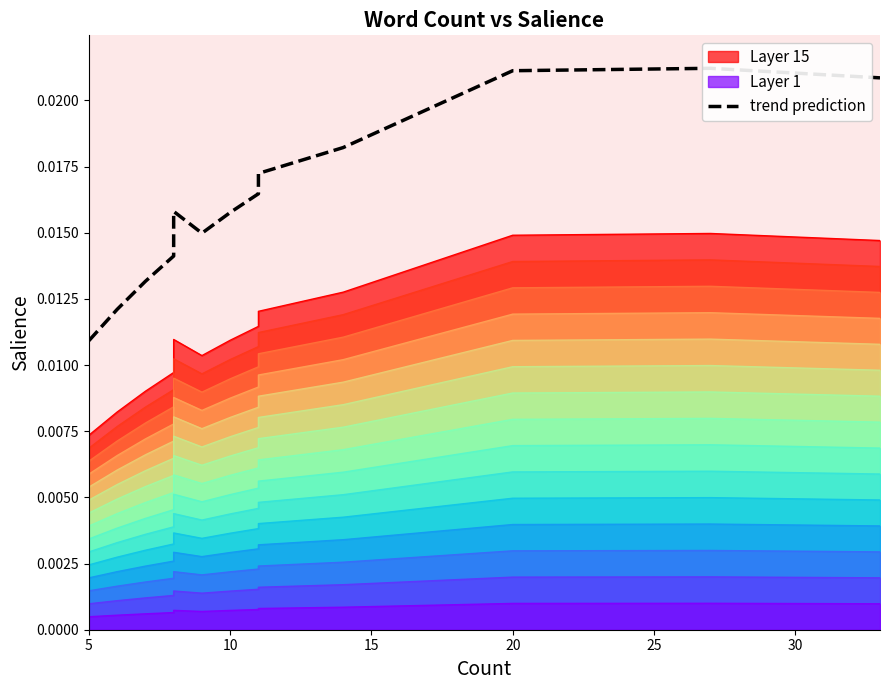

Which category has the lowest value across all series?

5